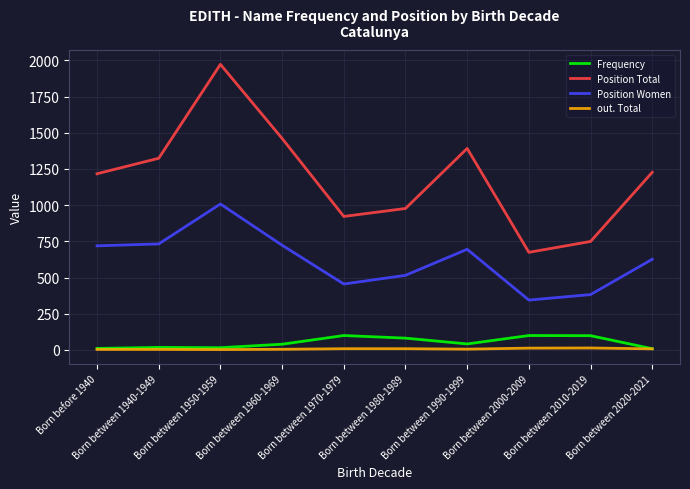

Where is the first local maximum for Position Women?

Born between 1950-1959